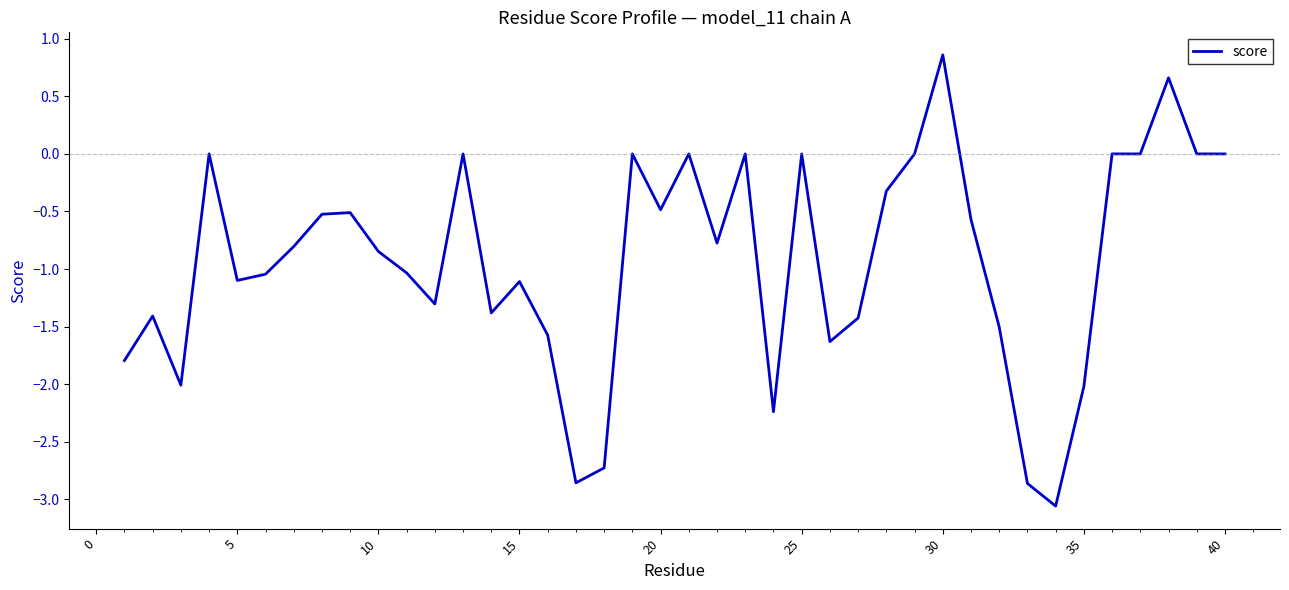

What is the difference between the maximum and minimum values?

3.9